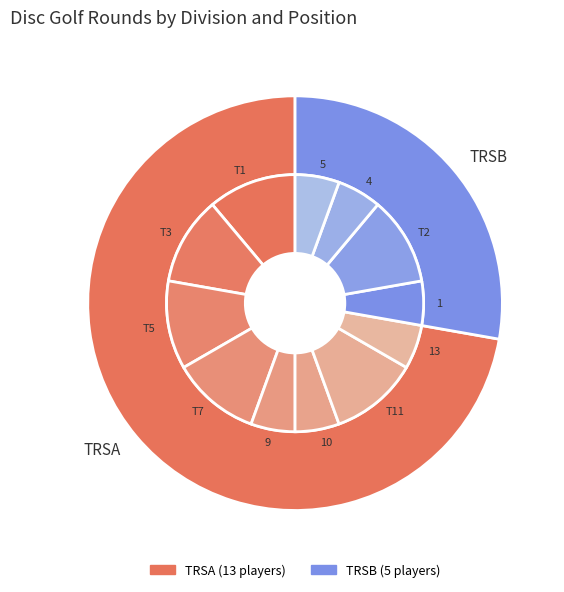

Which category has the smallest portion of the pie?

TRSB